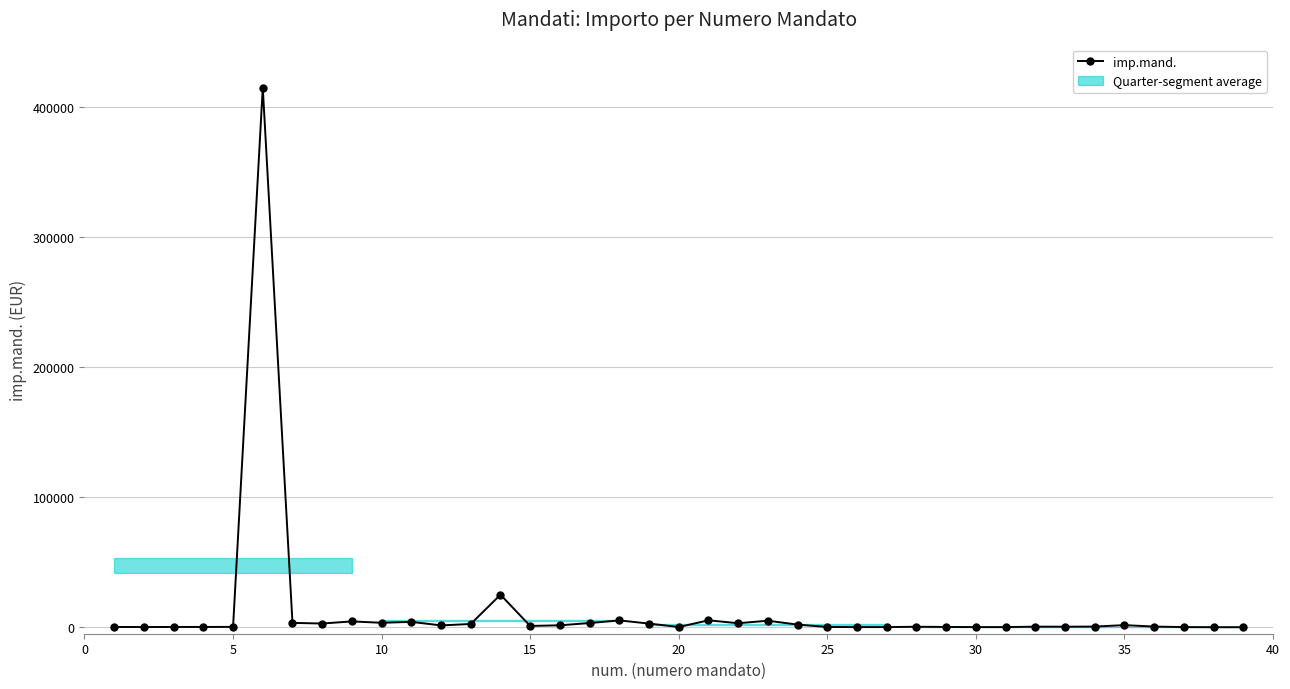

Does the chart have visible grid lines?

Yes